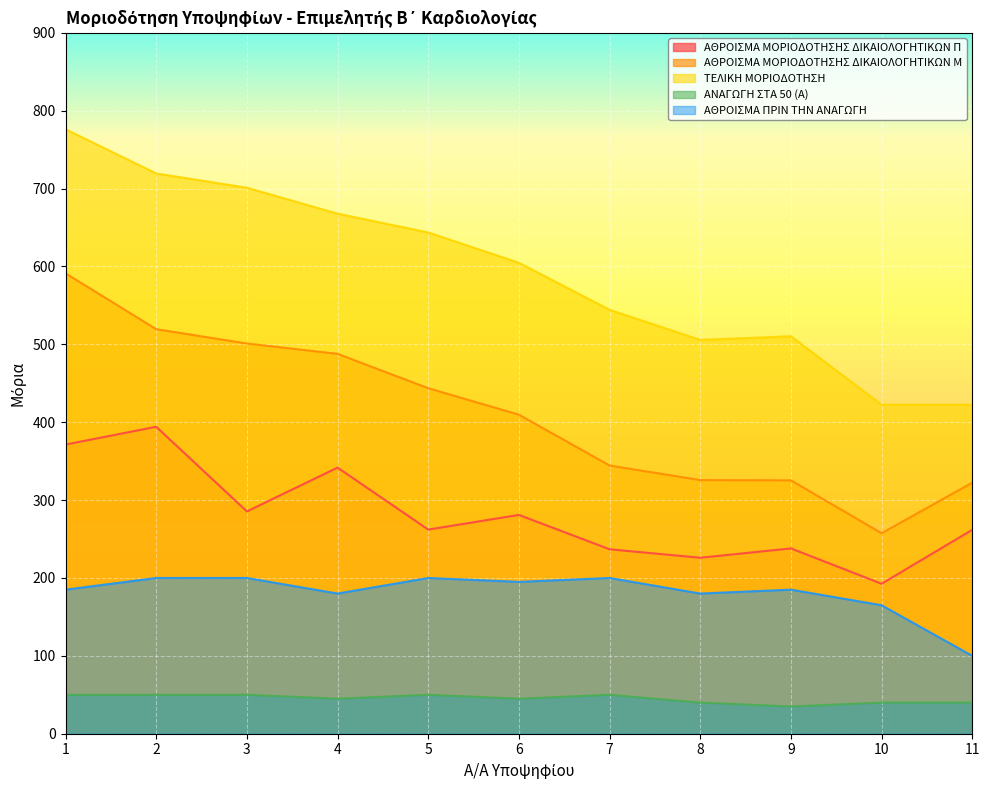

Is the value of ΤΕΛΙΚΗ ΜΟΡΙΟΔΟΤΗΣΗ at 6 greater than the value of ΑΘΡΟΙΣΜΑ ΠΡΙΝ ΤΗΝ ΑΝΑΓΩΓΗ at 11?

Yes